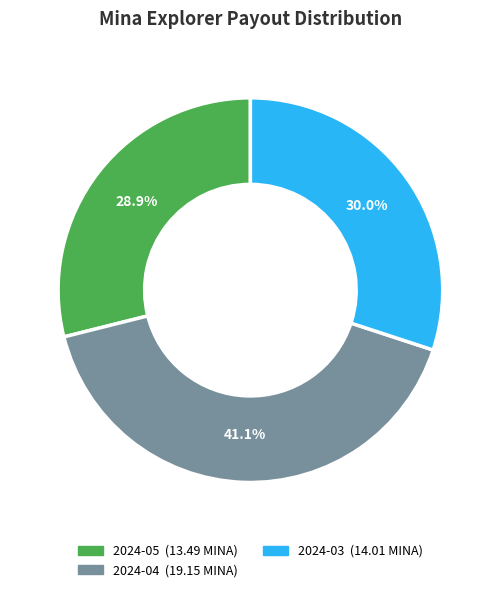

Does any single category account for the majority?

No